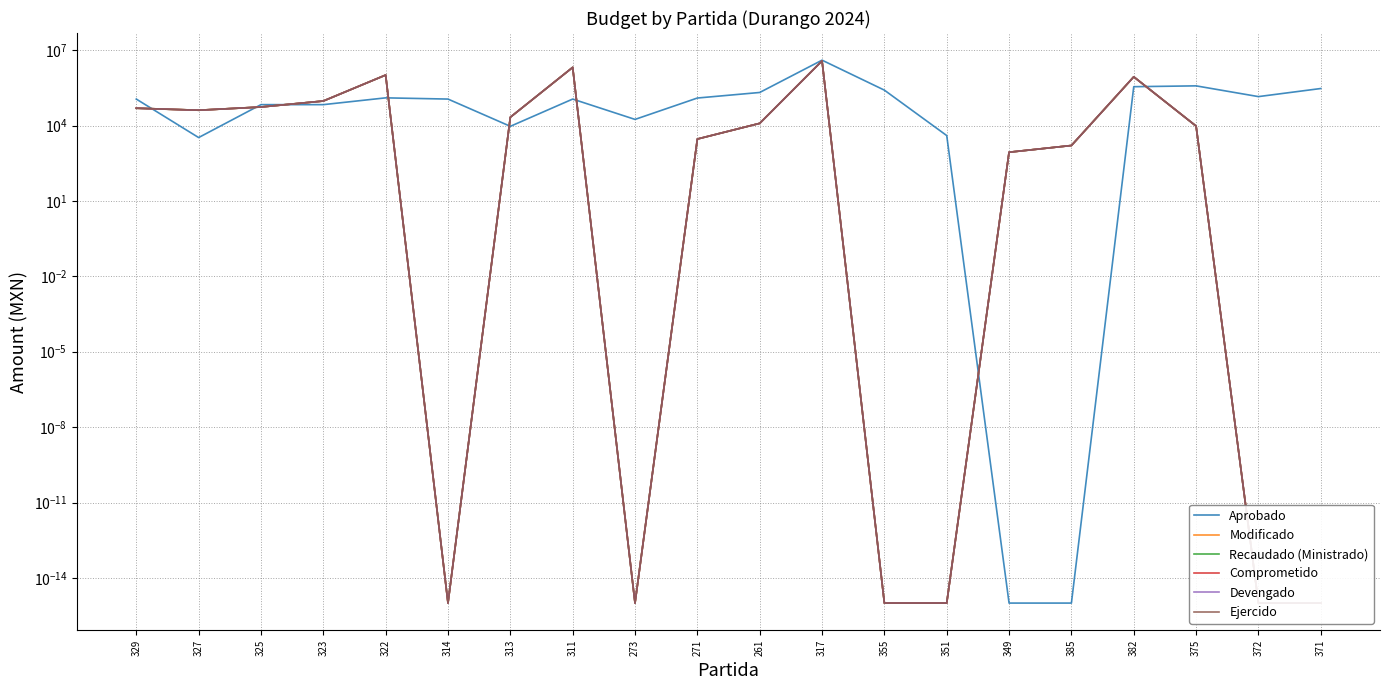

What is the difference between the Ejercido values at 261 and 355?

12200.0